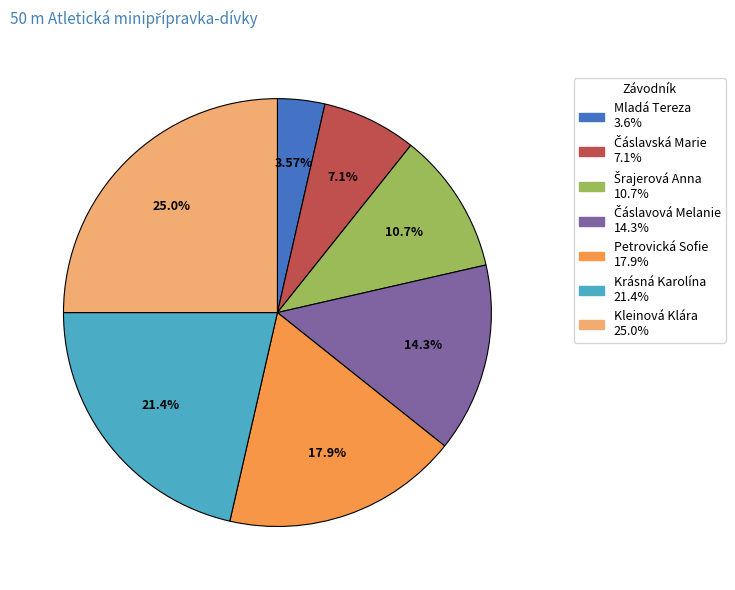

Does Krásná Karolína account for over 50% of the chart?

No